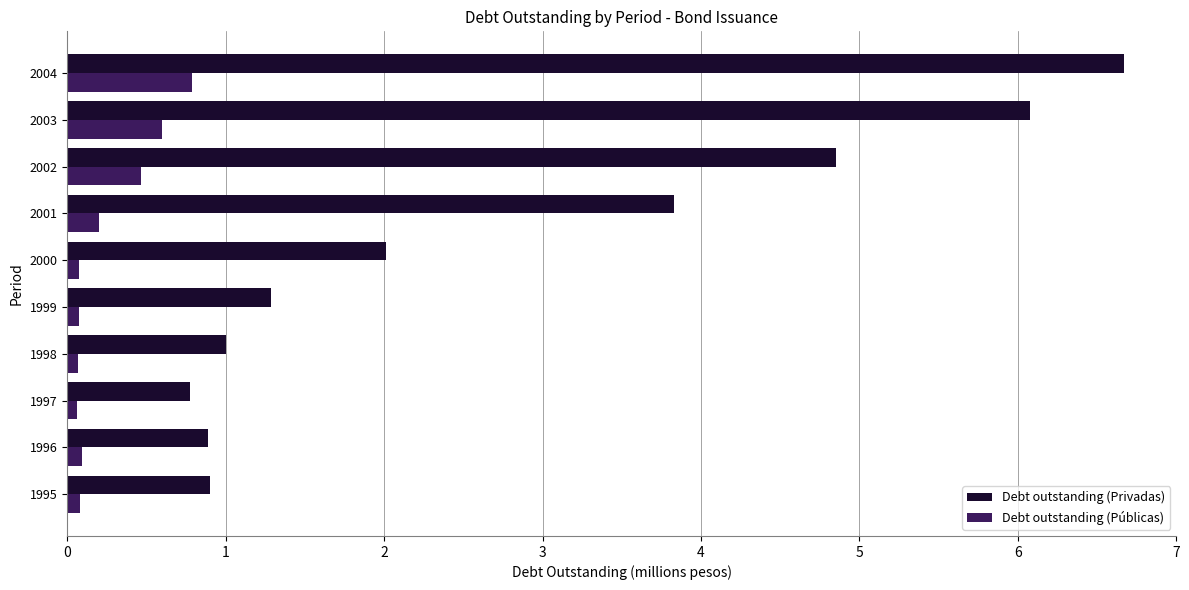

What is the minimum value for Debt outstanding (Privadas)?

0.8